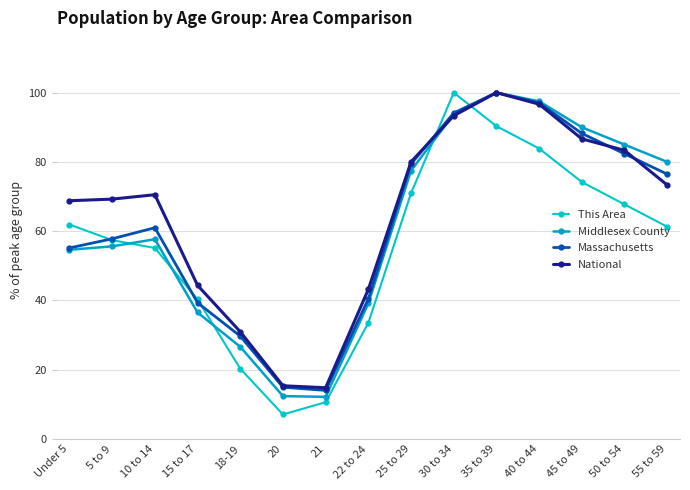

True or false: National has more than 2 points higher than both neighbors.

False